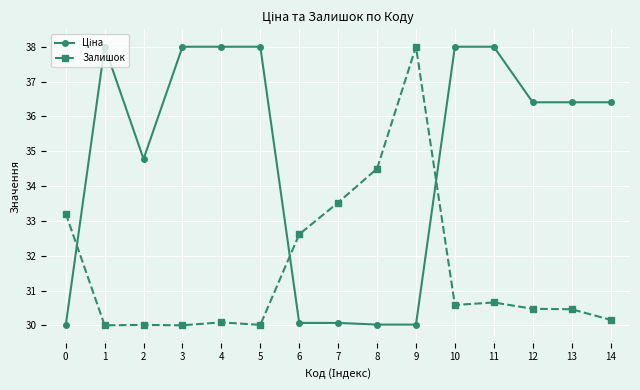

What is the value of the Залишок point at the 11th from the left?

30.6